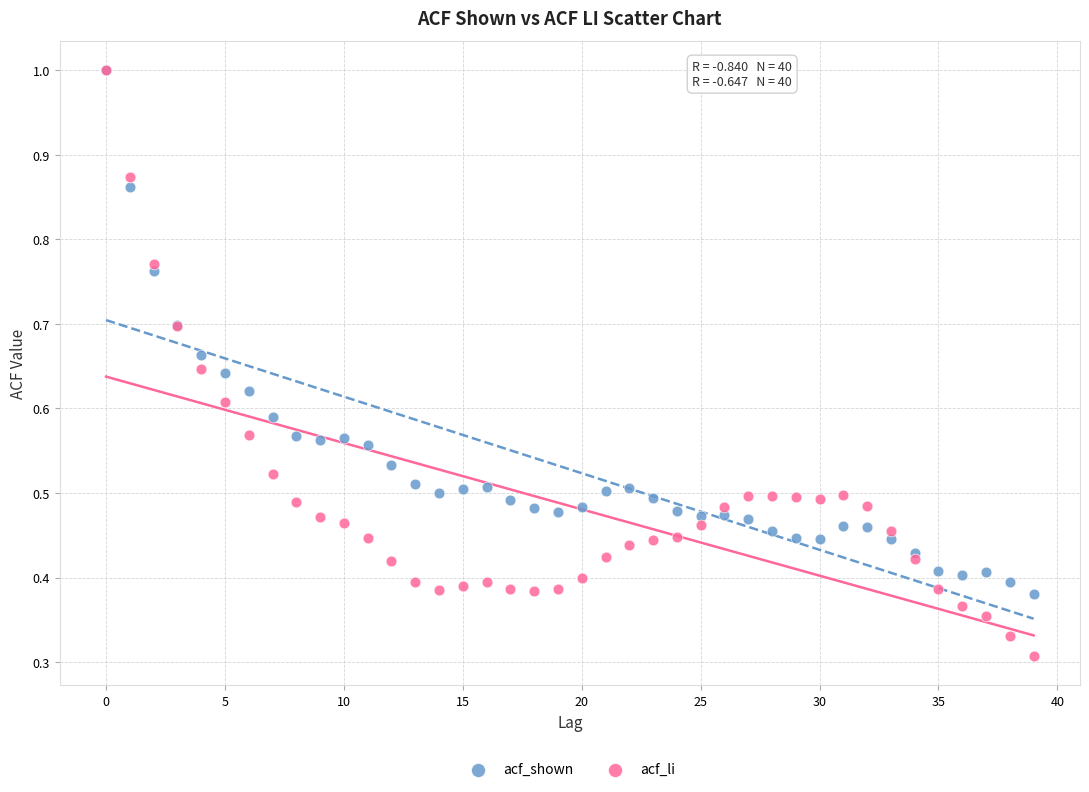

Which series has the widest spread of Y values?

acf_li